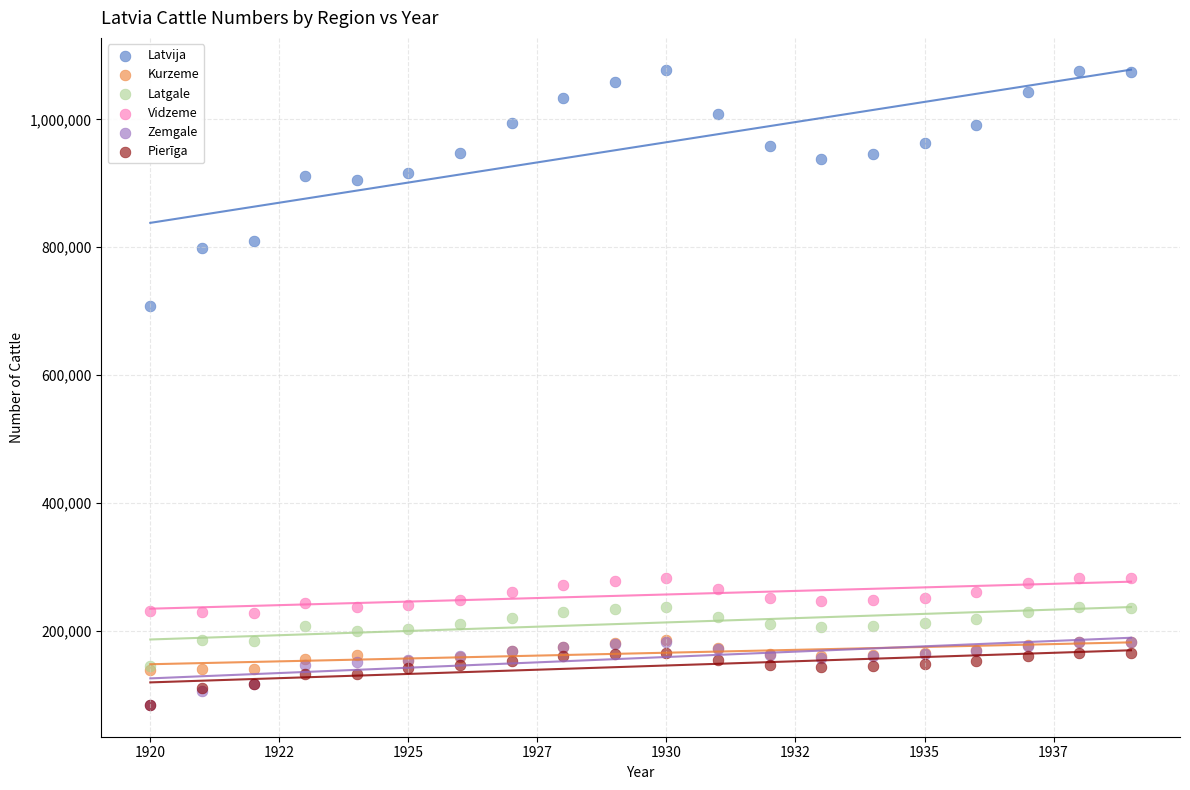

Which series contains the highest Y value?

Latvija